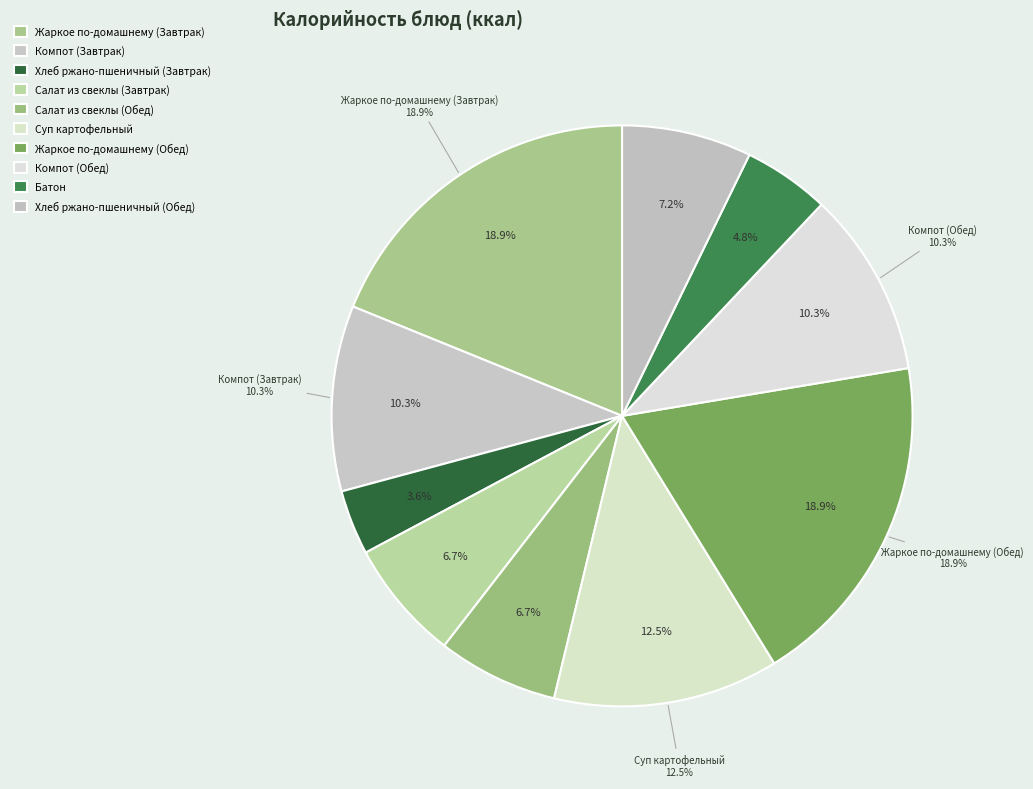

How many slices are in this pie chart?

10